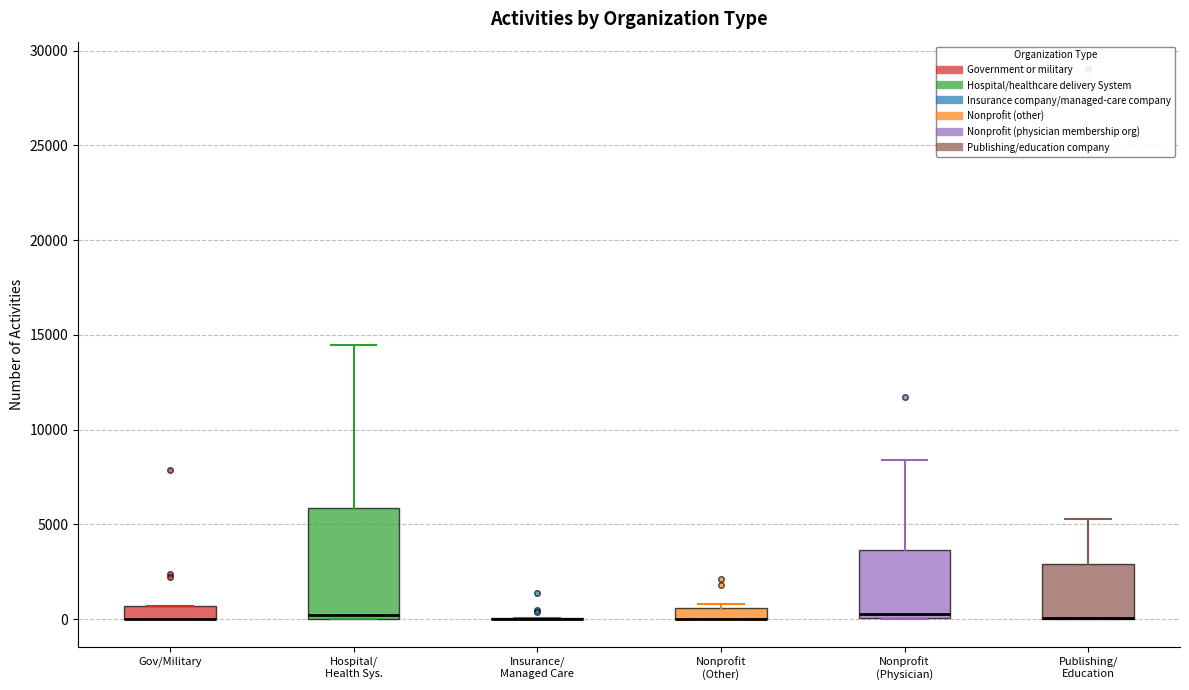

Where is the lower edge of the box for Nonprofit (Physician) on the y-axis? The values are not printed on the chart, so give them approximately, as read against the axis.

0